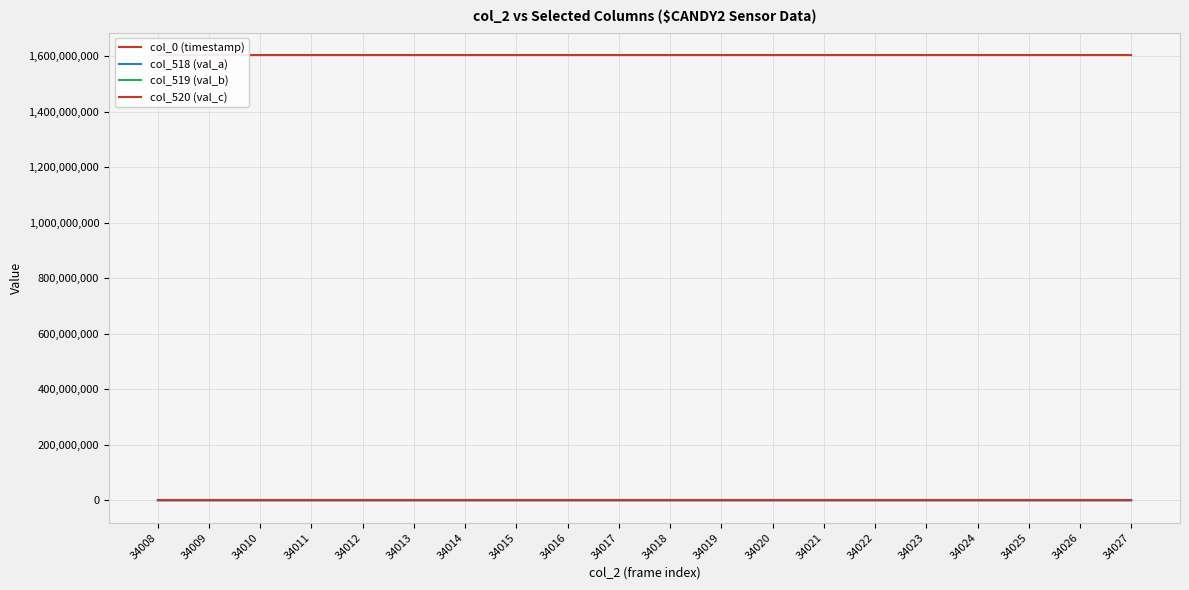

What is the minimum value for col_520 (val_c)?

65535.0